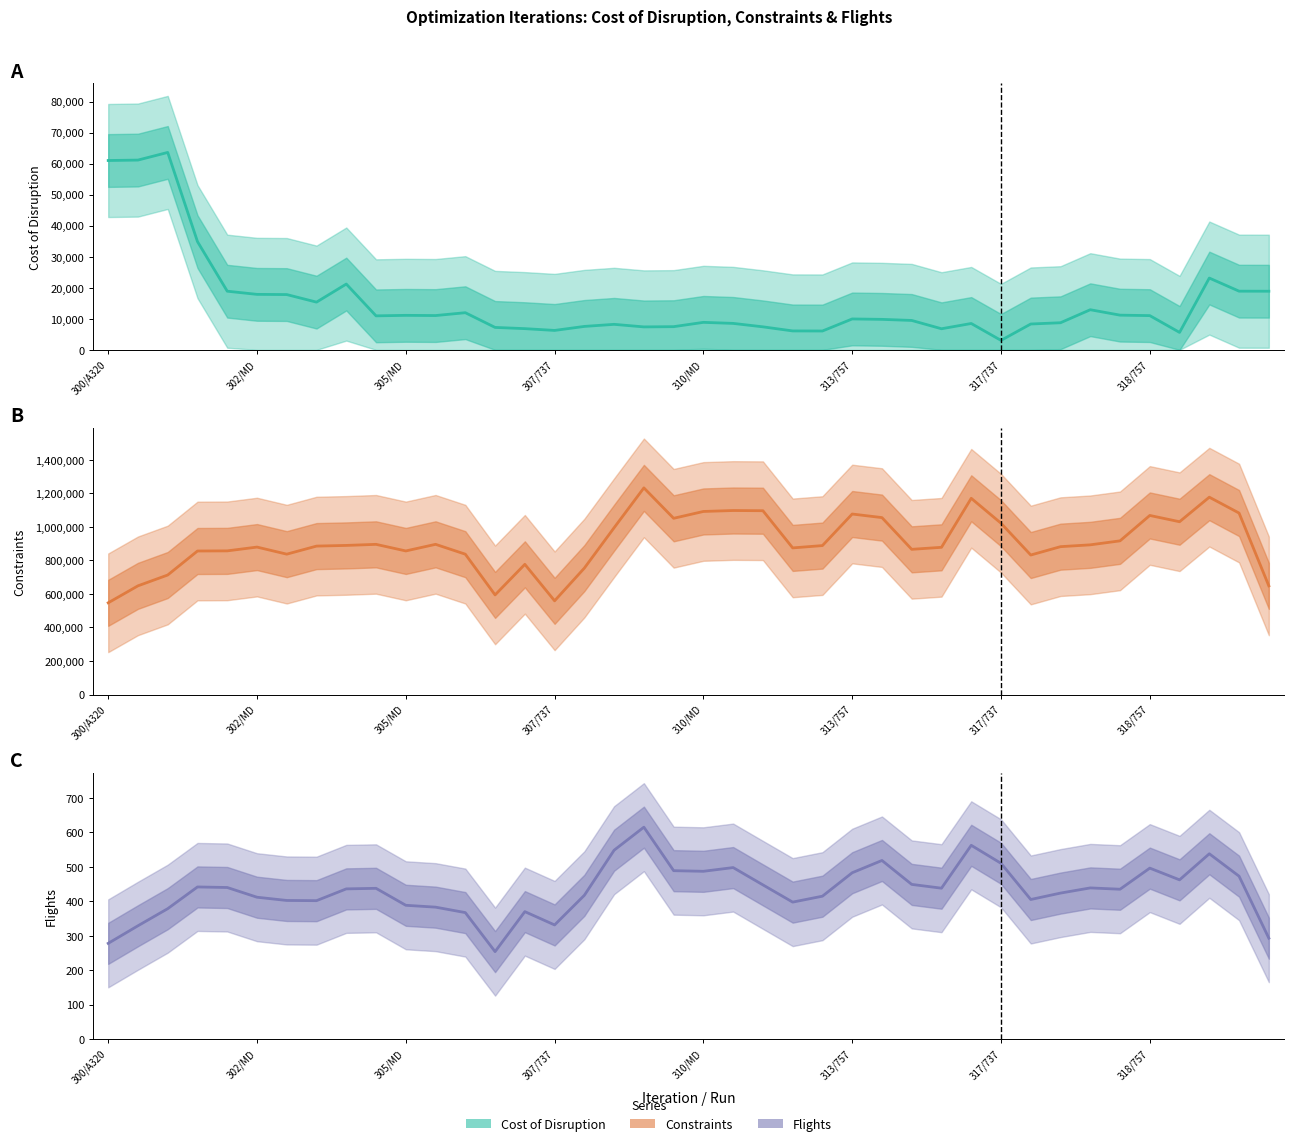

True or false: Cost of Disruption has a value of 11175.4 at 34.

True